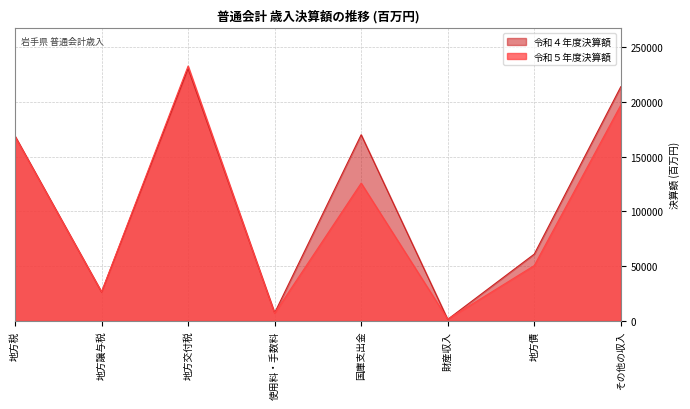

How many values in the 令和４年度決算額 series are below 168826?

4